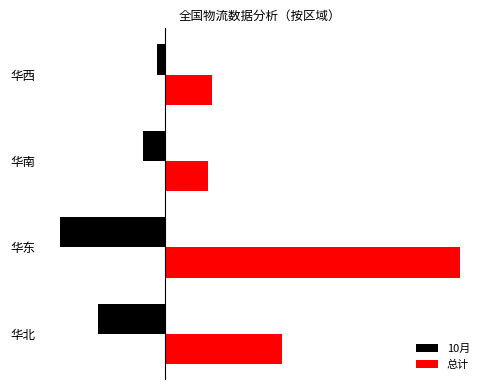

What is the sum of all 10月 values?

-493